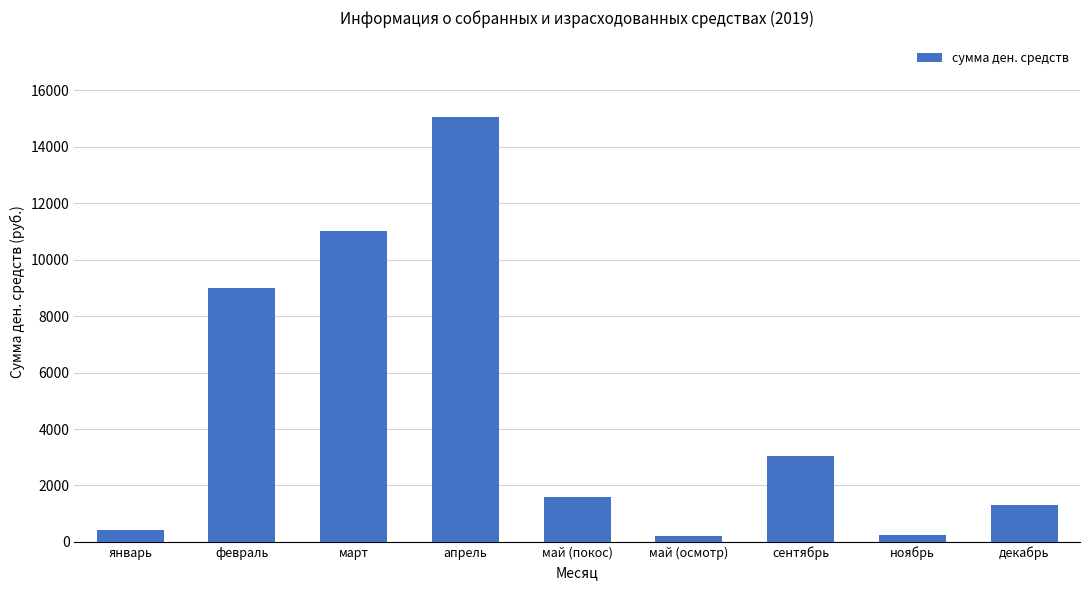

The value at май (покос) is 1596.0. True or false?

True